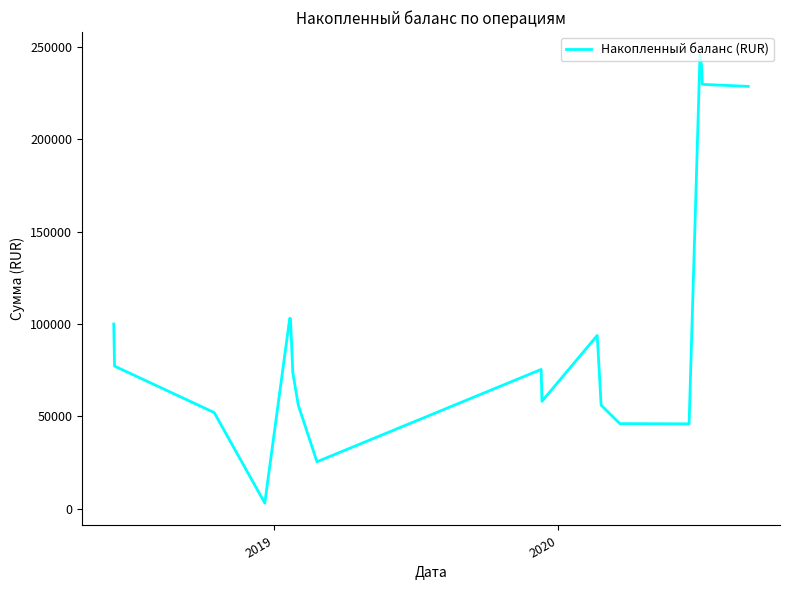

What is the difference between the maximum and minimum values?

242888.2